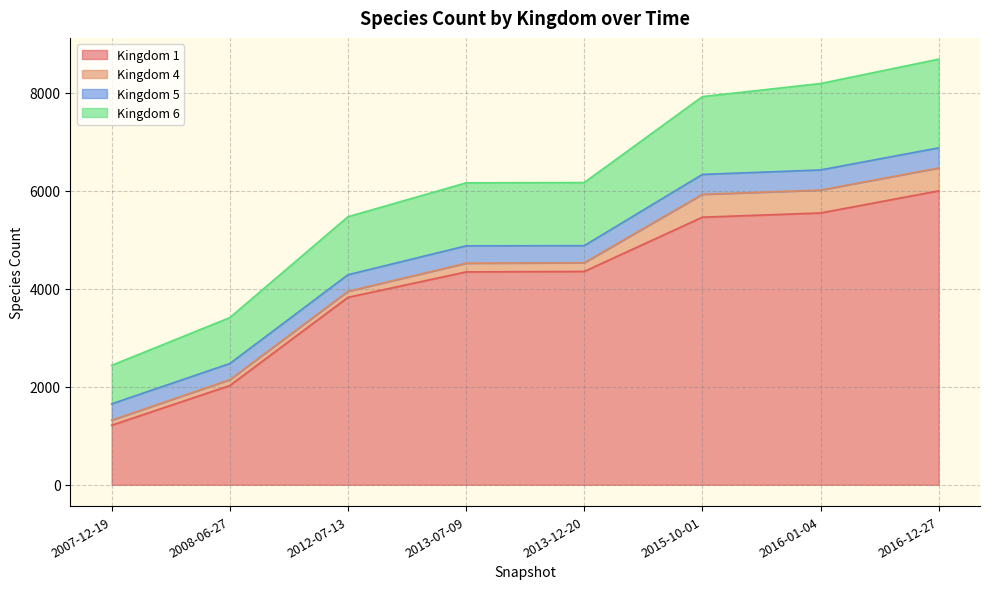

Which category has the lowest value in the Kingdom 1 series?

2007-12-19